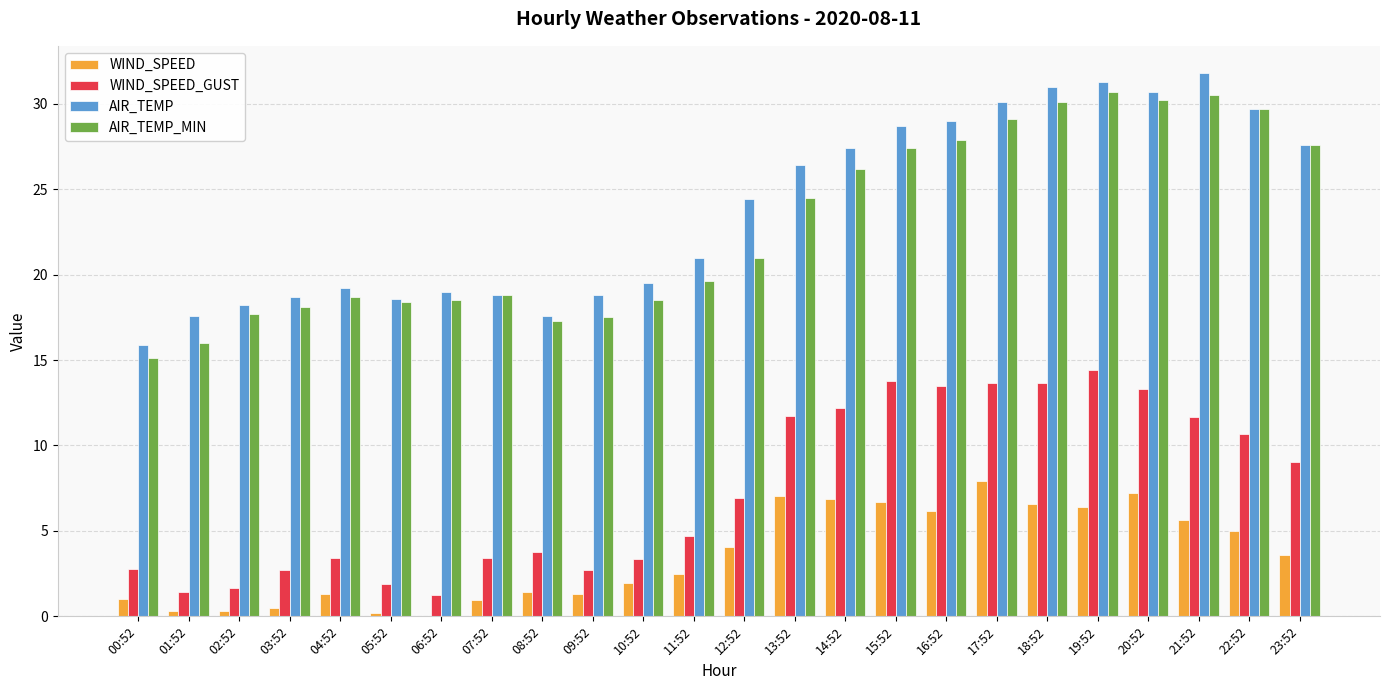

What is the total value across all series at 13:52?

69.7